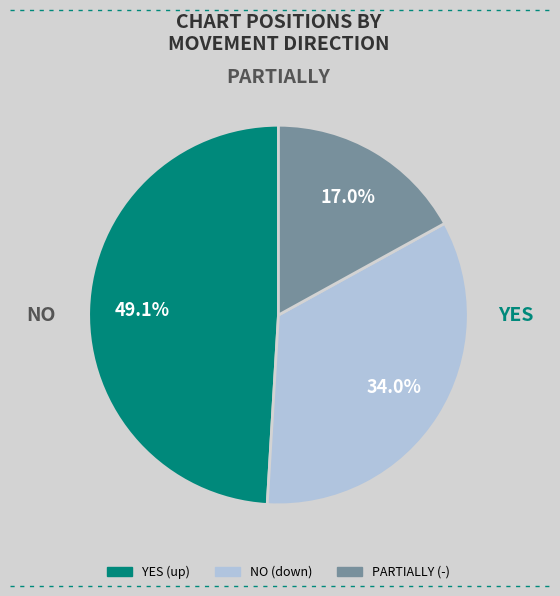

Does any single category account for the majority?

No